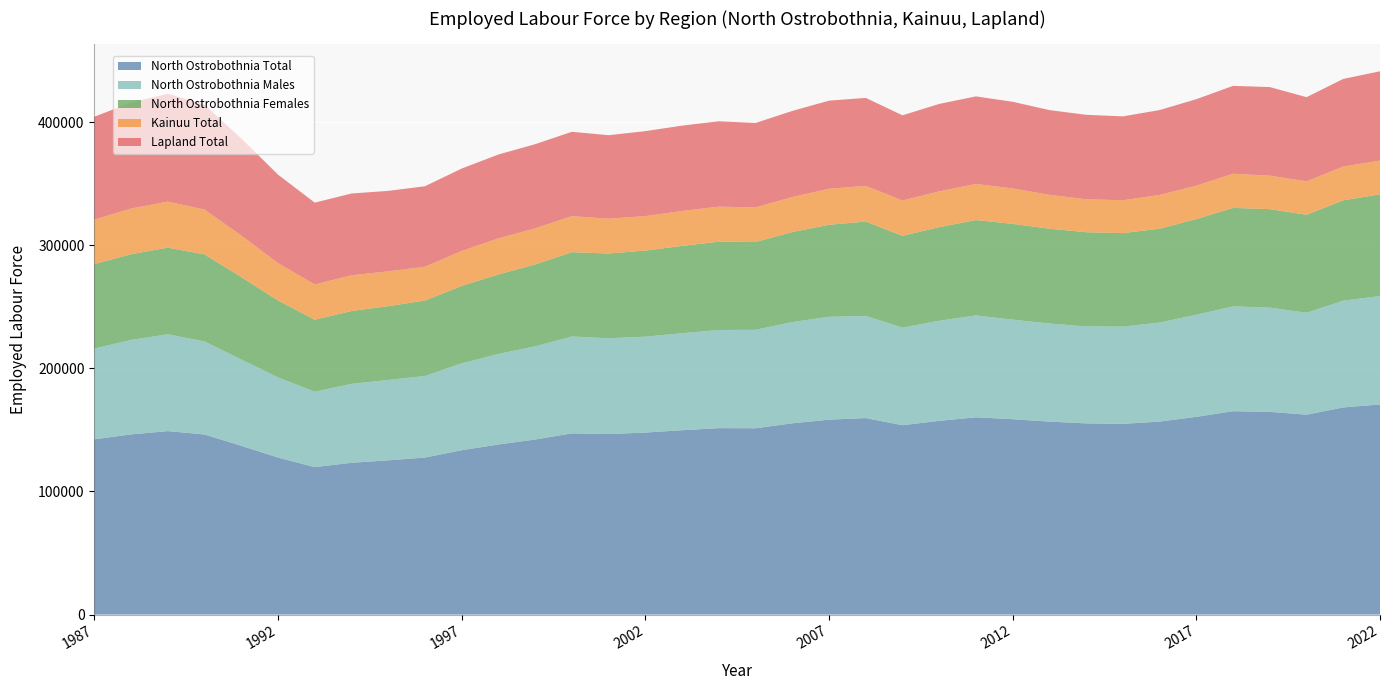

Reading right to left, list all the values displayed in this chart.

North Ostrobothnia Total: 2022=170662	2021=168190	2020=162329	2019=164619	2018=165128	2017=160581	2016=156681	2015=154882	2014=155246	2013=156691	2012=158646	2011=160191	2010=157313	2009=153785	2008=159572	2007=158264	2006=155305	2005=151284	2004=151394	2003=149697	2002=147791	2001=146607	2000=147144	1999=142167	1998=138100	1997=133448	1996=127493	1995=125226	1994=123248	1993=119718	1992=127520	1991=137054	1990=146233	1989=148986	1988=146303	1987=142326
North Ostrobothnia Males: 2022=87983	2021=86725	2020=82752	2019=84682	2018=85157	2017=82905	2016=80449	2015=78983	2014=78740	2013=79659	2012=80869	2011=82729	2010=81283	2009=79236	2008=82972	2007=83552	2006=82226	2005=79959	2004=79702	2003=78778	2002=77899	2001=77758	2000=78692	1999=75628	1998=73568	1997=70572	1996=66257	1995=65315	1994=64093	1993=61255	1992=65123	1991=70088	1990=75577	1989=78631	1988=76743	1987=73669
North Ostrobothnia Females: 2022=82679	2021=81465	2020=79577	2019=79937	2018=79971	2017=77676	2016=76232	2015=75899	2014=76506	2013=77032	2012=77777	2011=77462	2010=76030	2009=74549	2008=76600	2007=74712	2006=73079	2005=71325	2004=71692	2003=70919	2002=69892	2001=68849	2000=68452	1999=66539	1998=64532	1997=62876	1996=61236	1995=59911	1994=59155	1993=58463	1992=62397	1991=66966	1990=70656	1989=70355	1988=69560	1987=68657
Kainuu Total: 2022=27364	2021=27484	2020=27152	2019=27218	2018=27721	2017=27184	2016=27415	2015=26713	2014=26758	2013=27493	2012=28778	2011=29302	2010=29080	2009=28701	2008=28998	2007=29258	2006=28471	2005=28057	2004=28478	2003=28376	2002=28014	2001=28274	2000=29248	1999=29266	1998=29310	1997=28382	1996=27451	1995=28278	1994=29021	1993=28611	1992=30396	1991=33709	1990=36431	1989=37394	1988=37108	1987=36074
Lapland Total: 2022=72505	2021=71138	2020=68372	2019=71925	2018=71385	2017=70196	2016=68934	2015=68103	2014=68608	2013=68819	2012=70362	2011=71128	2010=70990	2009=69167	2008=71449	2007=71571	2006=69915	2005=68592	2004=69330	2003=69294	2002=68990	2001=67806	2000=68531	1999=68392	1998=68096	1997=66924	1996=65397	1995=65343	1994=66432	1993=66483	1992=71838	1991=78845	1990=85083	1989=87615	1988=86025	1987=83591